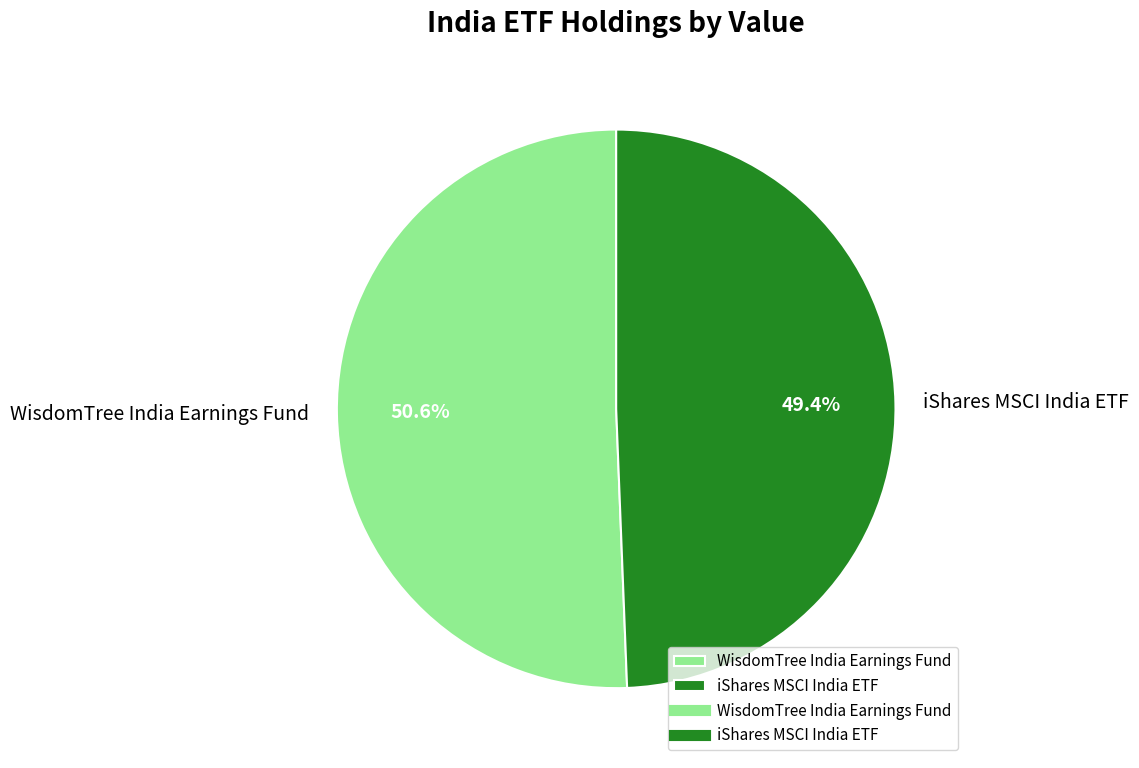

True or false: iShares MSCI India ETF accounts for 49% of the total.

True